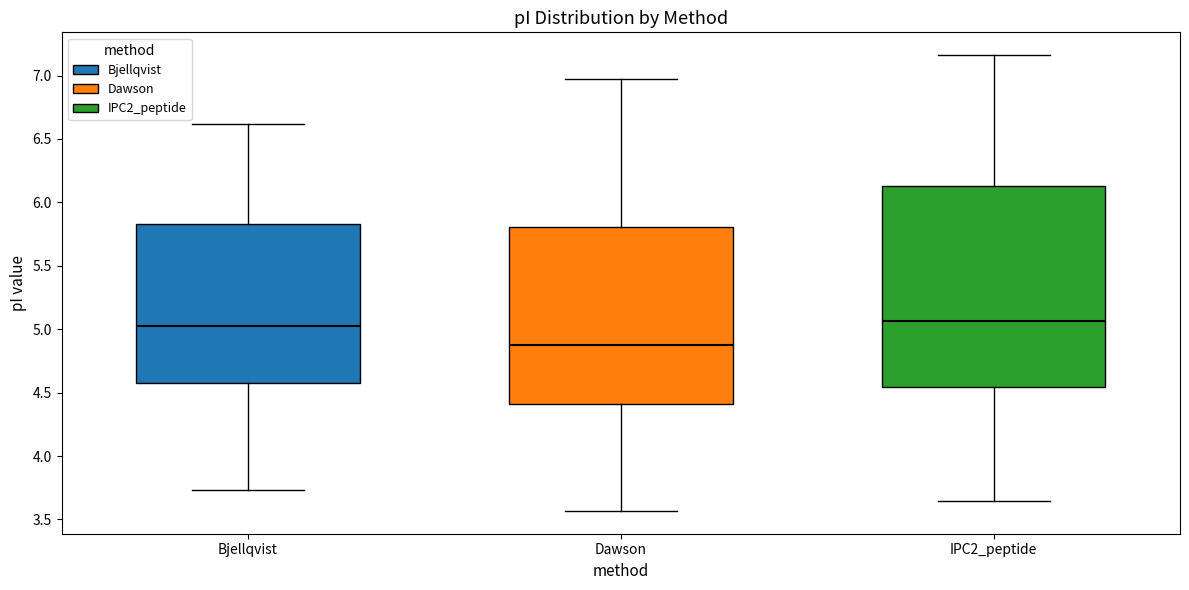

Where does the median line of the box for IPC2_peptide sit on the y-axis? The values are not printed on the chart, so give them approximately, as read against the axis.

5.05